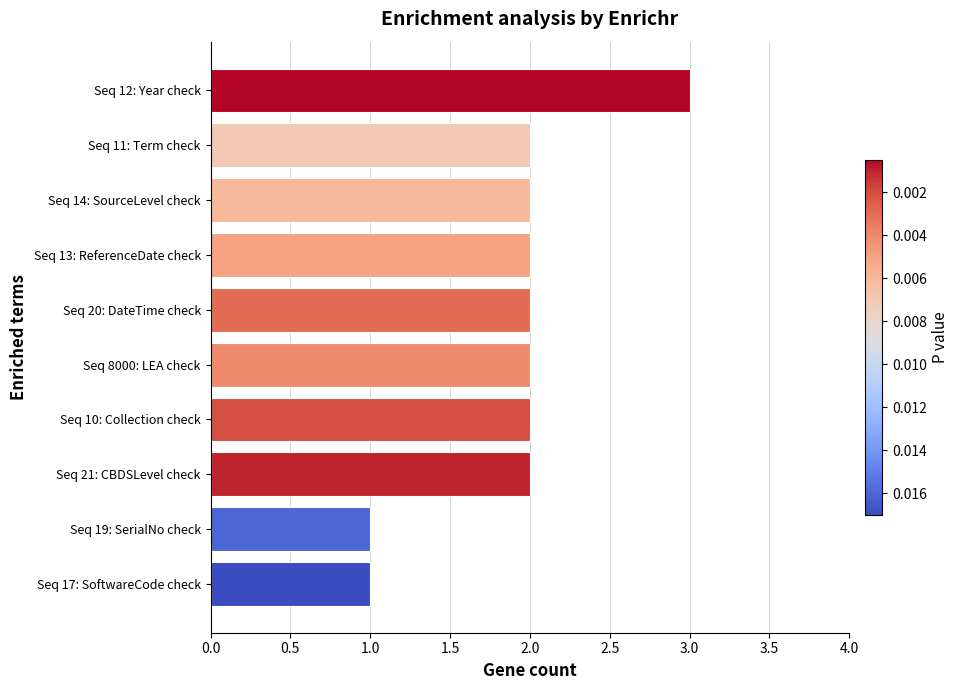

Reading top to bottom, list all the values displayed in this chart.

Seq 12: Year check=3	Seq 11: Term check=2	Seq 14: SourceLevel check=2	Seq 13: ReferenceDate check=2	Seq 20: DateTime check=2	Seq 8000: LEA check=2	Seq 10: Collection check=2	Seq 21: CBDSLevel check=2	Seq 19: SerialNo check=1	Seq 17: SoftwareCode check=1